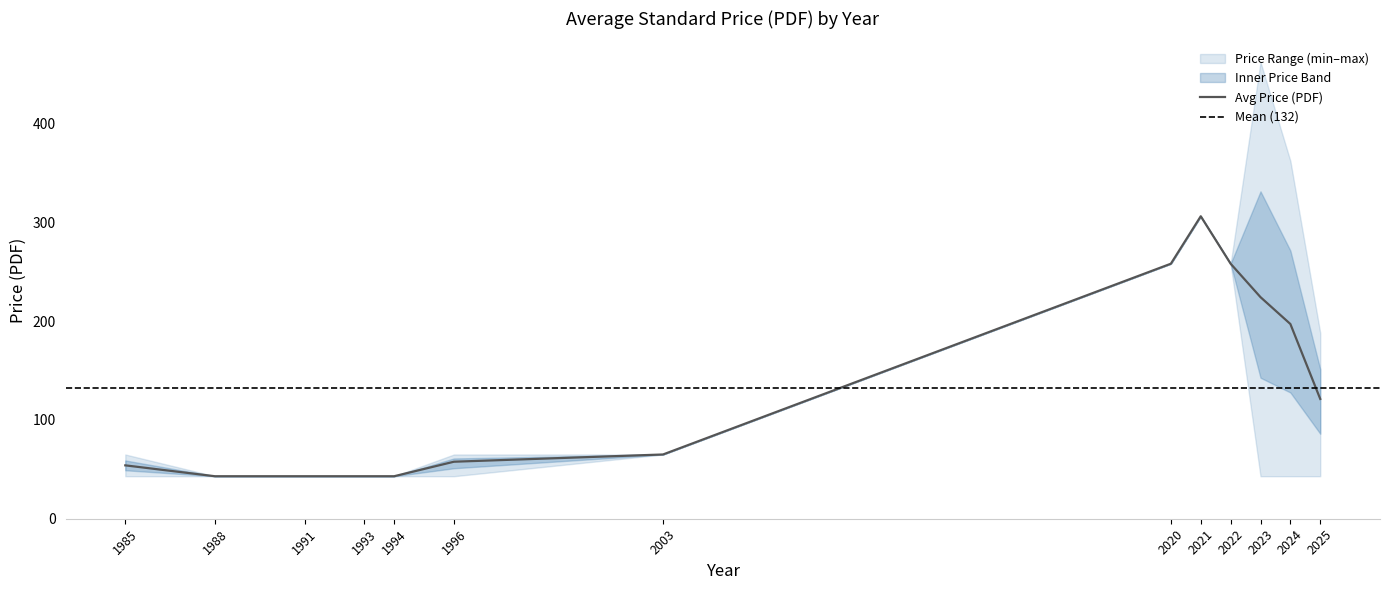

Count the number of data series in this chart.

3